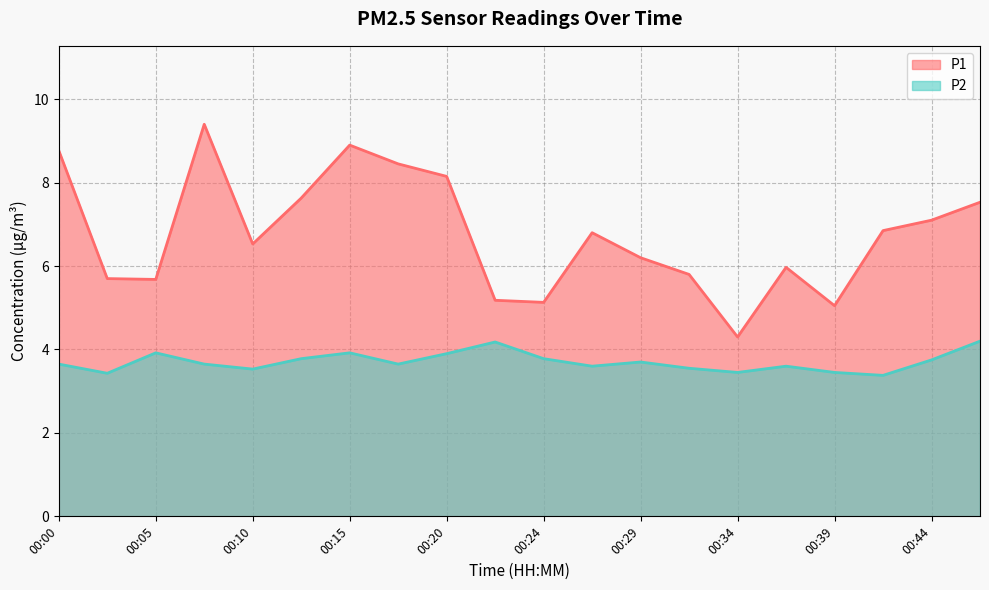

True or false: P2 and P1 cross at least once.

False